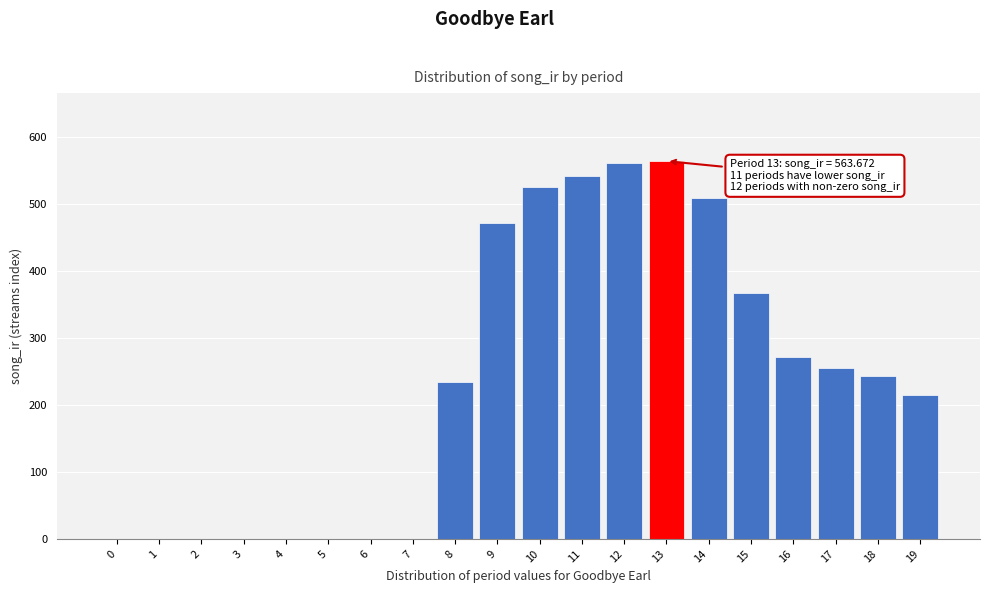

What is the maximum value shown in the chart?

563.7